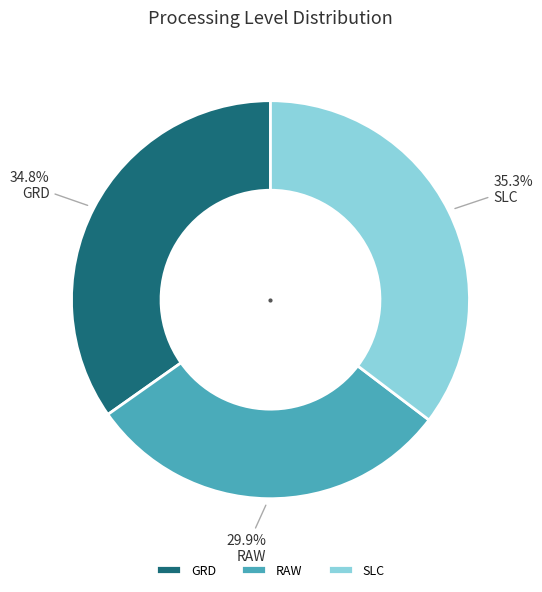

To the nearest percent, what portion does SLC represent?

35%